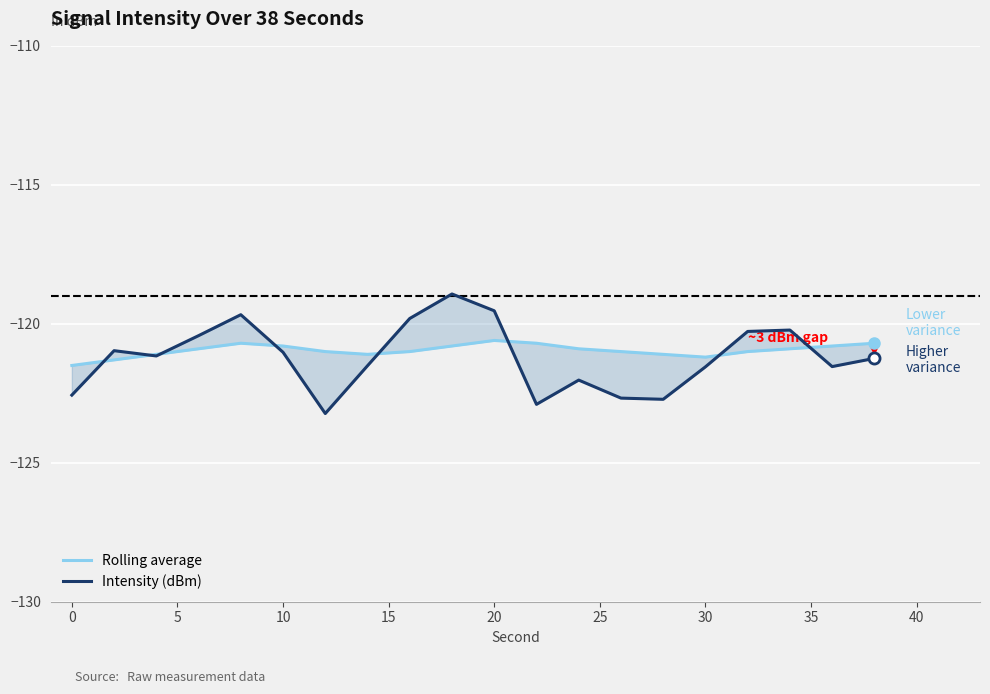

What is the minimum value shown in the chart?

-123.2